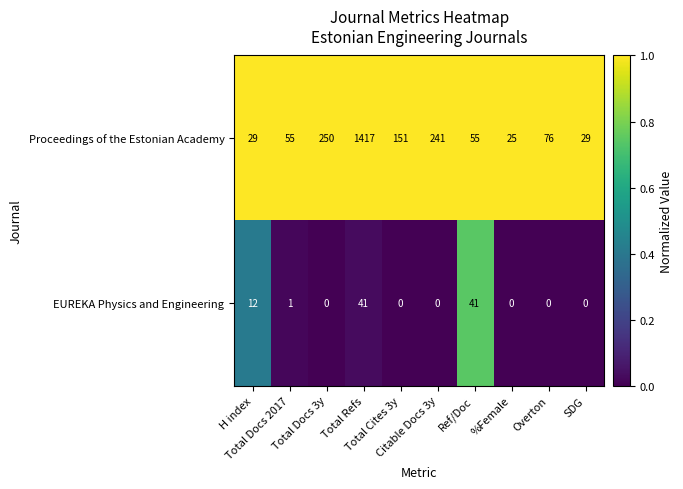

List the series in order of their peak value, highest first.

Proceedings of the Estonian Academy, EUREKA Physics and Engineering